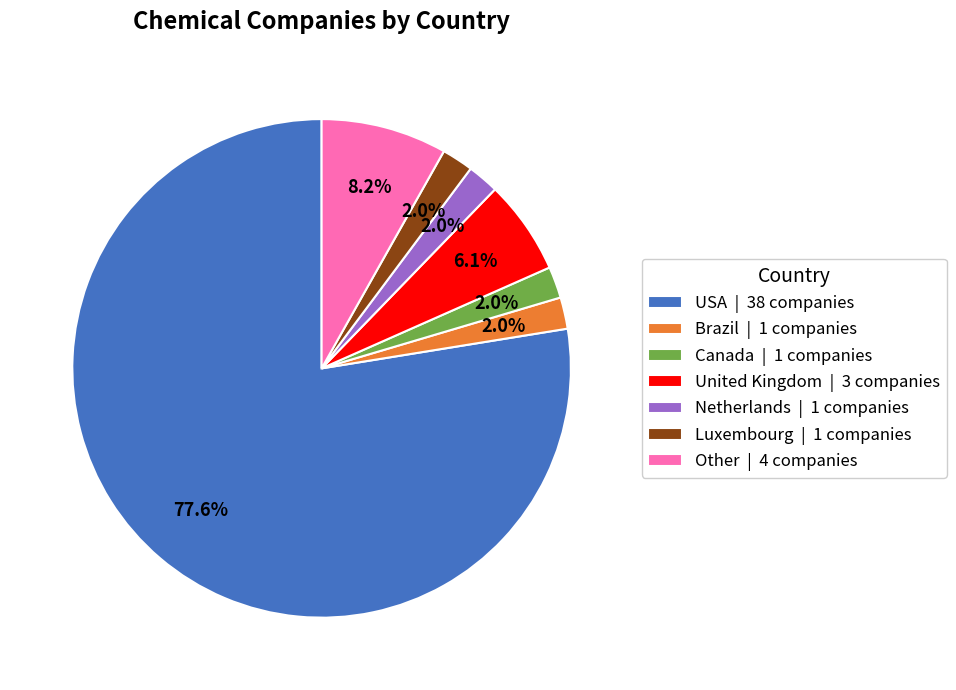

Does USA account for over 50% of the chart?

Yes